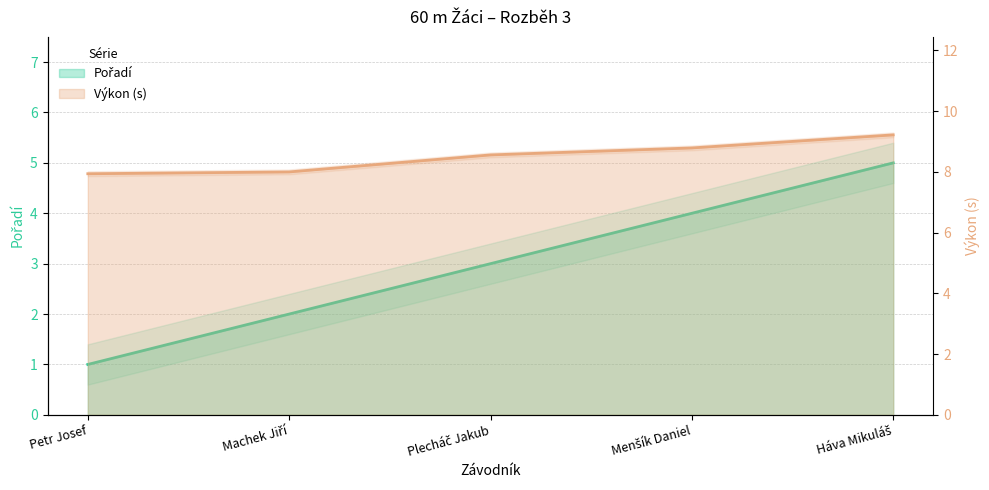

What is the label of the 5th point from the left?

Háva Mikuláš